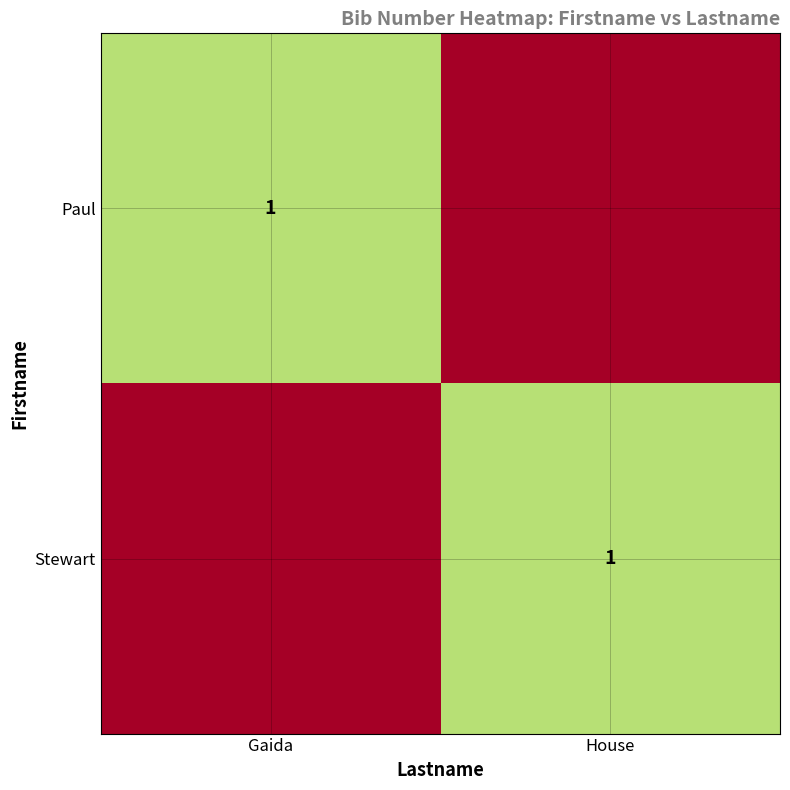

True or false: Paul has a value of 1 at Gaida.

True